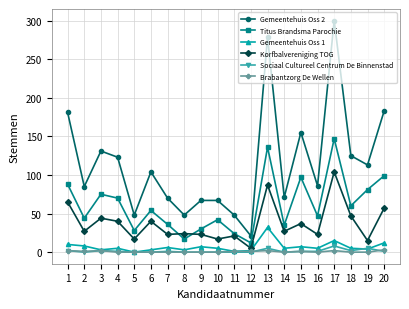

Which series changed the most between 6 and 12?

Gemeentehuis Oss 2